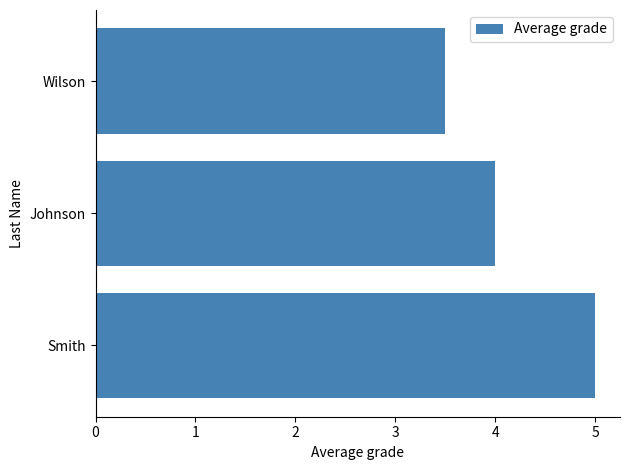

What is the maximum value shown in the chart?

5.0